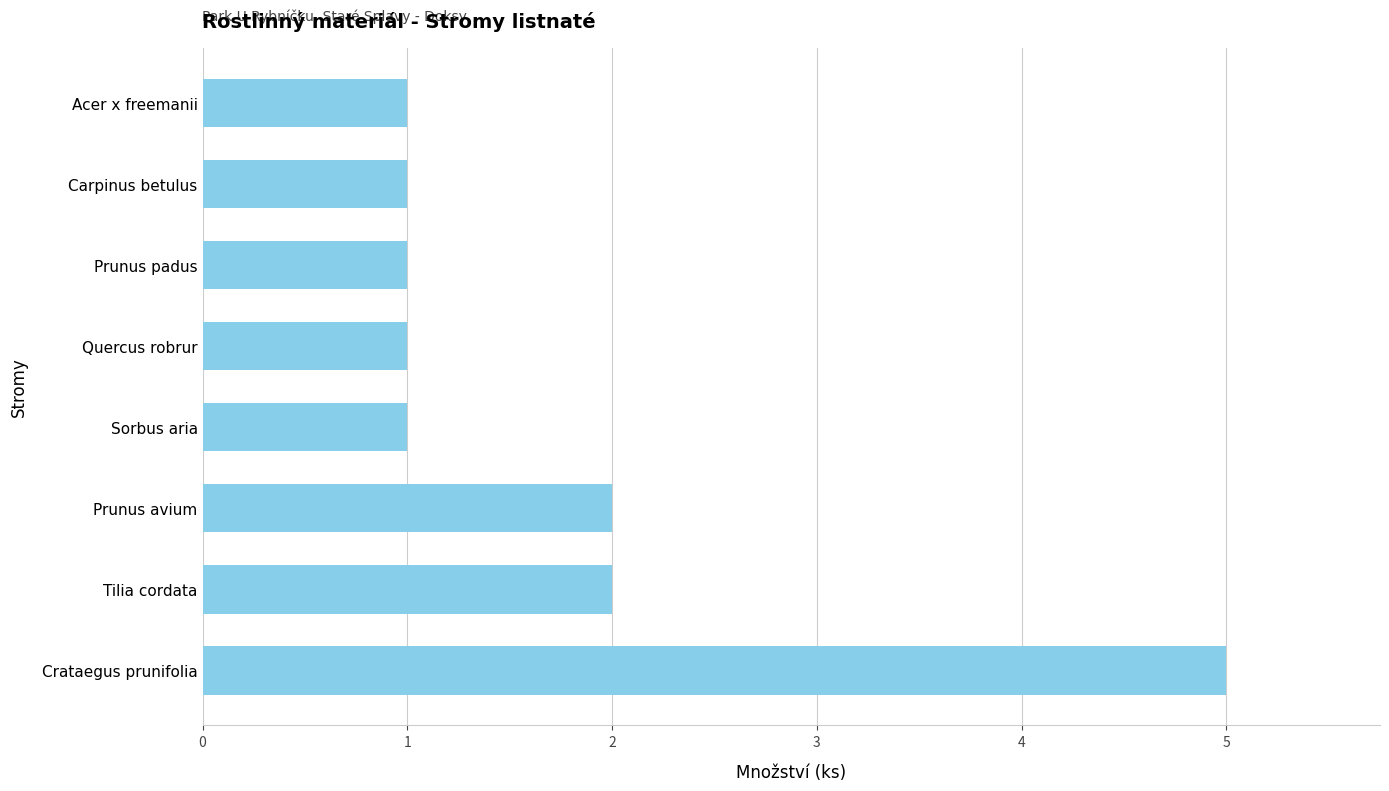

Between Sorbus aria and Crataegus prunifolia, which is larger?

Crataegus prunifolia